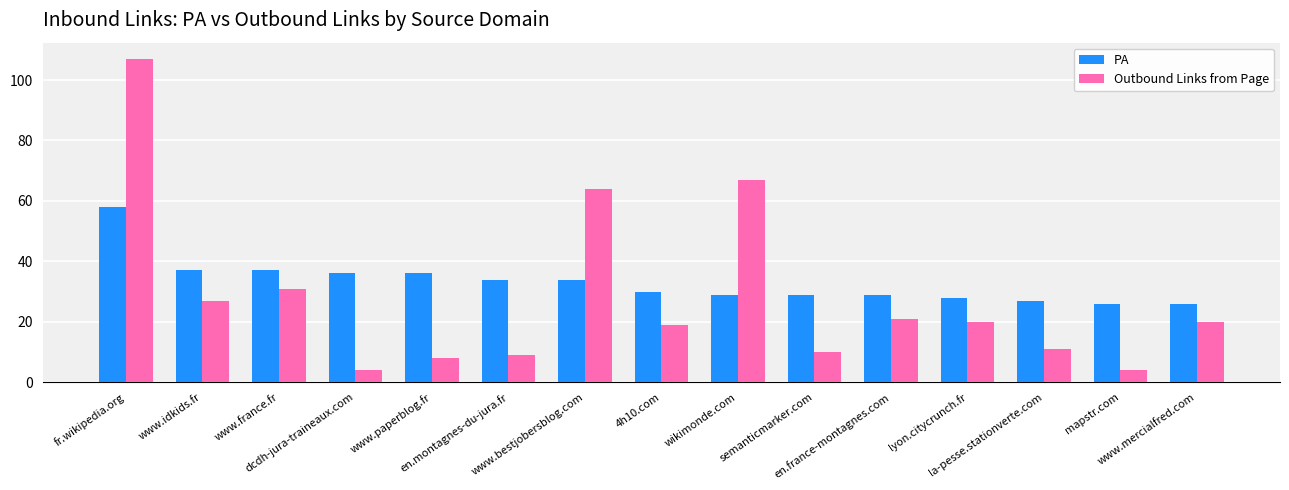

Which series has the largest range (max minus min)?

Outbound Links from Page